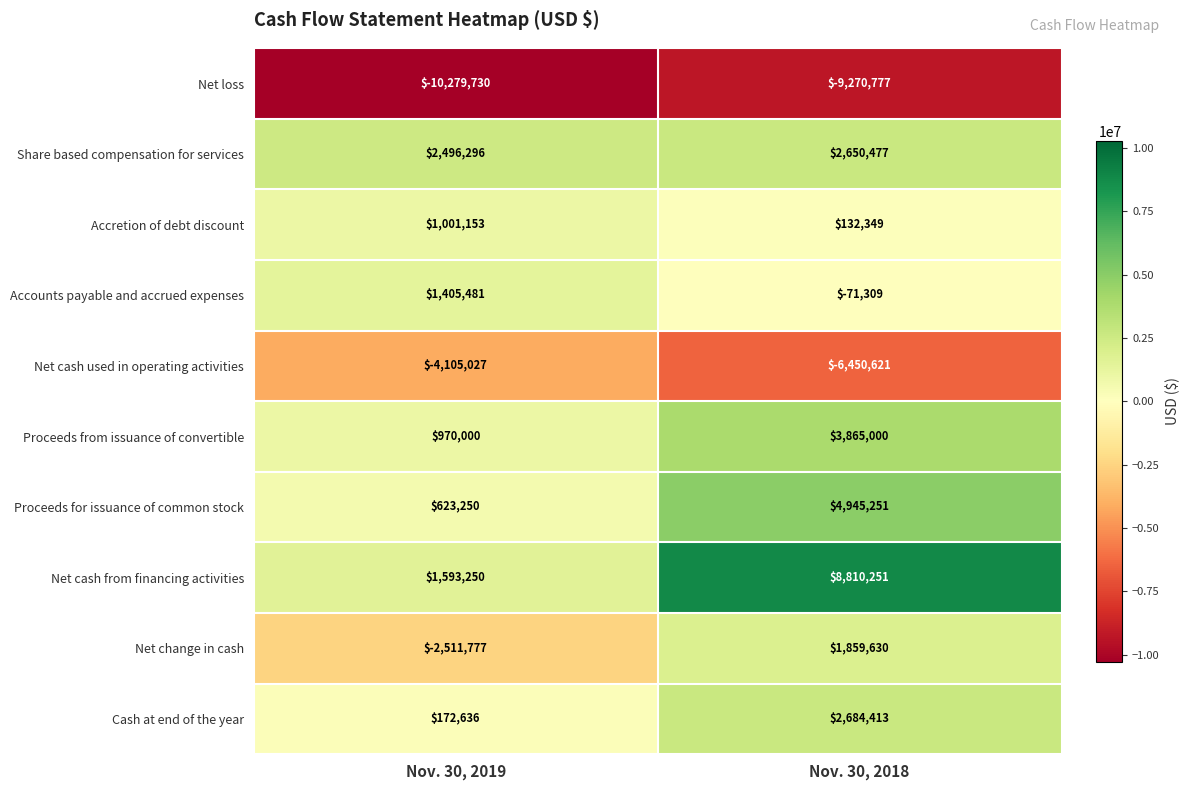

Which series has the largest total across all categories?

Net cash from financing activities